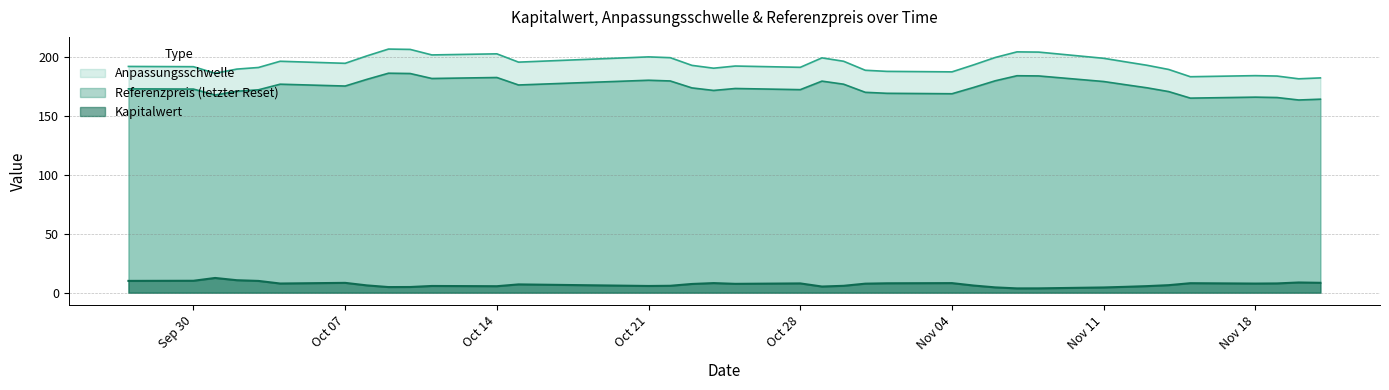

How many data points in Referenzpreis are less than 173?

16